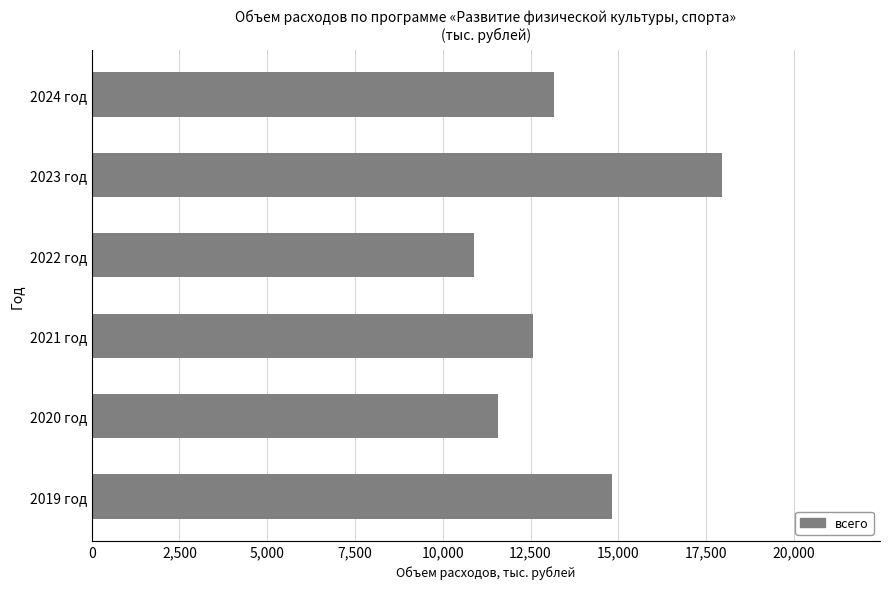

How many series are shown in this chart?

1